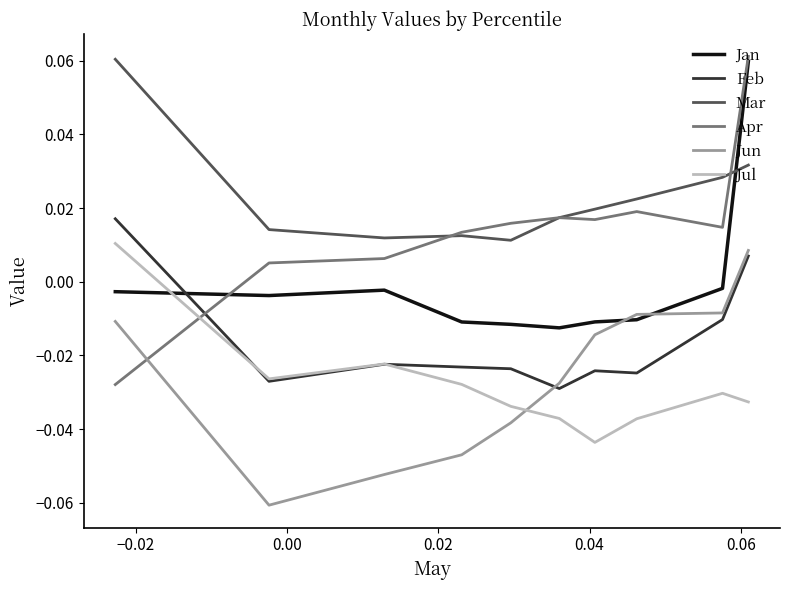

Which series has the largest total across all categories?

Mar